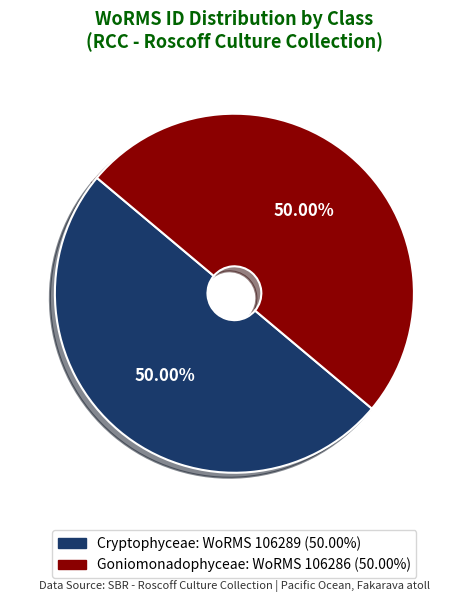

How many slices are in this pie chart?

2